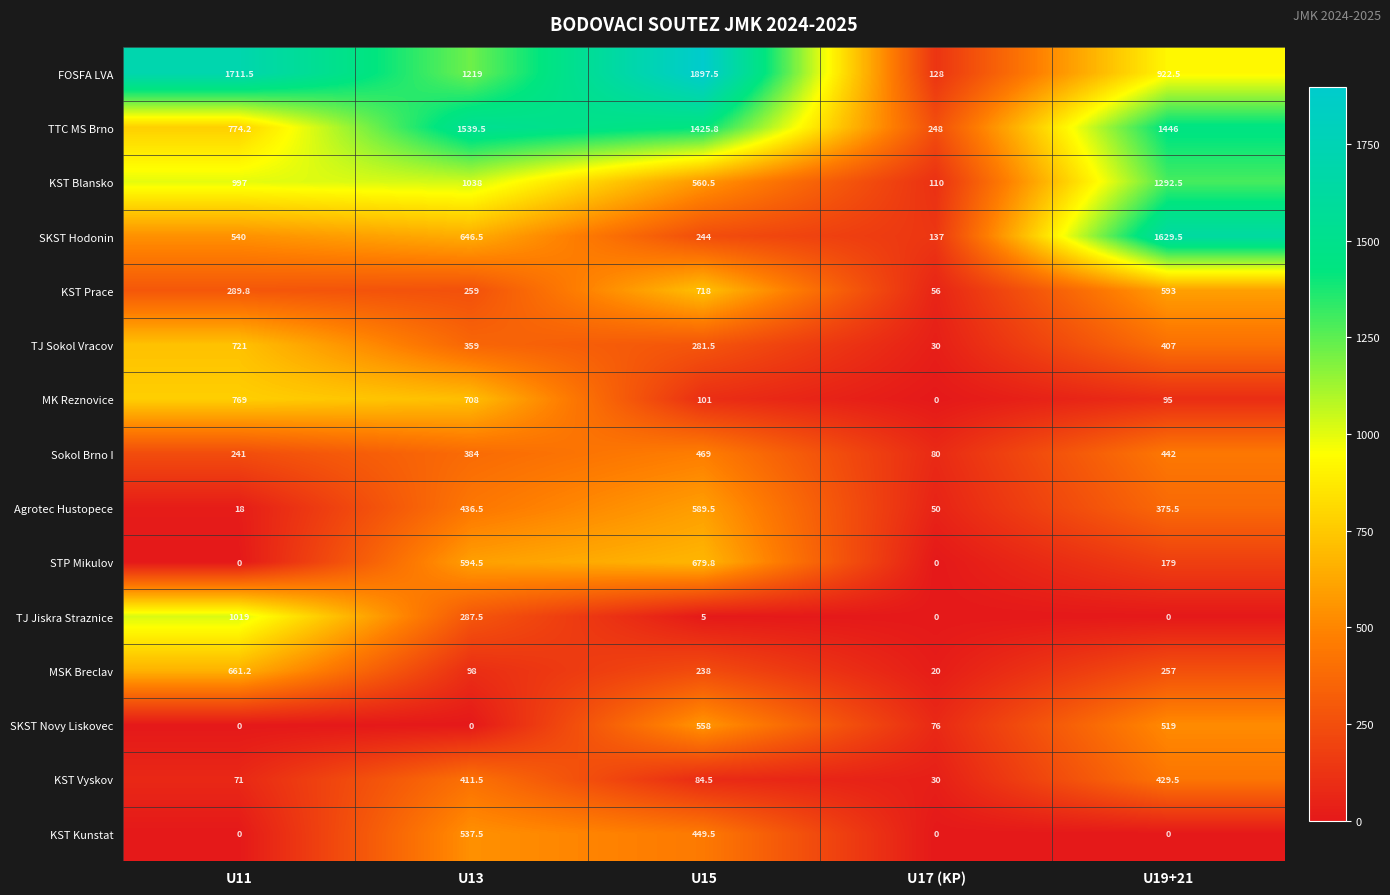

Which series has the widest spread of values?

FOSFA LVA